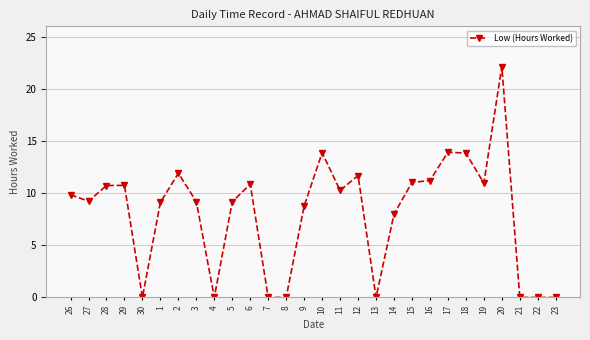

What is the value of the 17th point from the left?

11.7